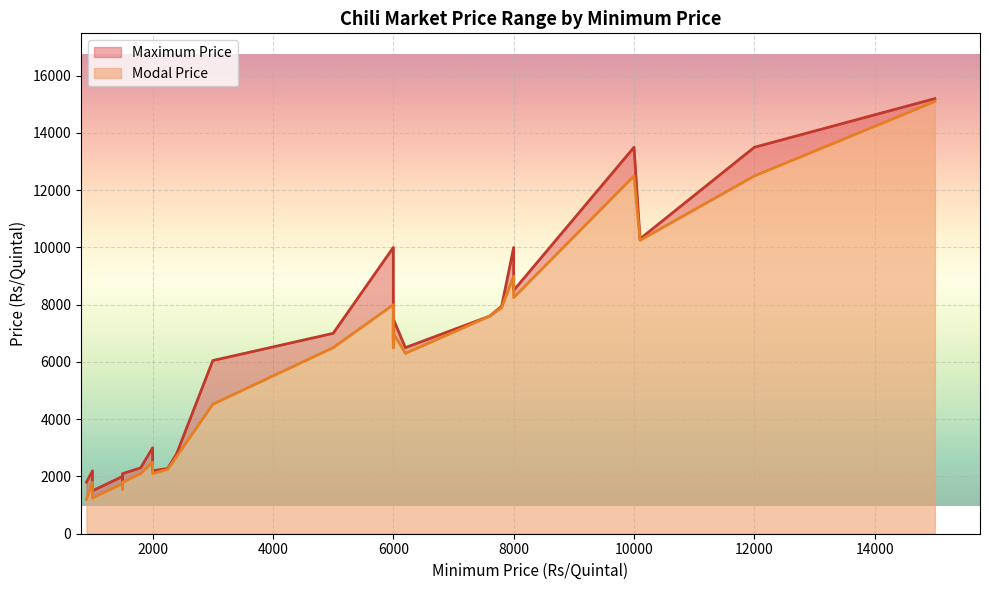

Rank the series at 13 from highest to lowest value.

Maximum Price, Modal Price